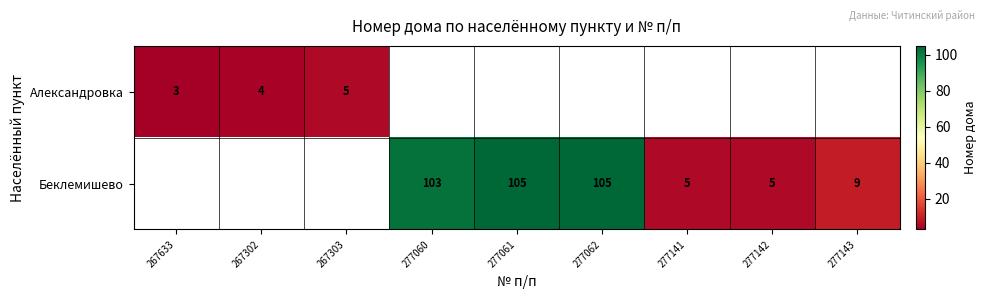

True or false: Александровка has a value of 3 at 267633.

True